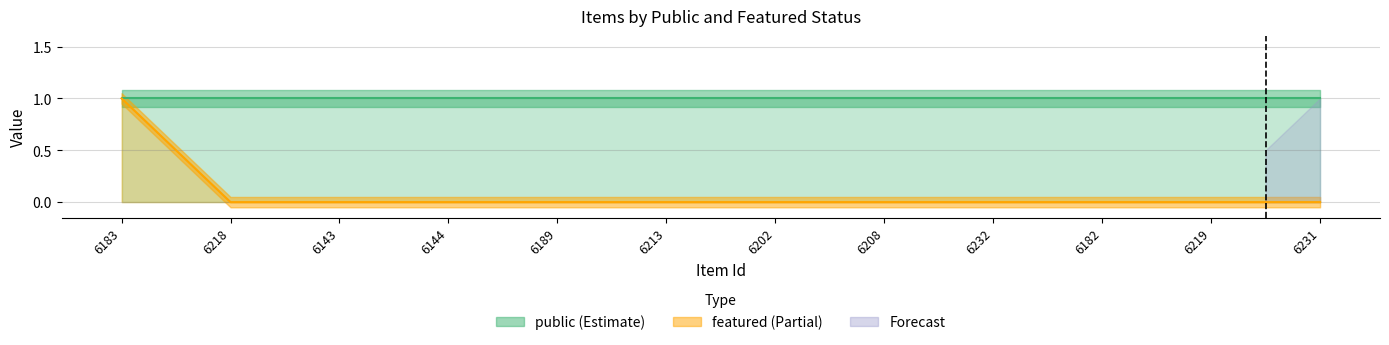

List the labels in order of value, largest first.

6183, 6218, 6143, 6144, 6189, 6213, 6202, 6208, 6232, 6182, 6219, 6231